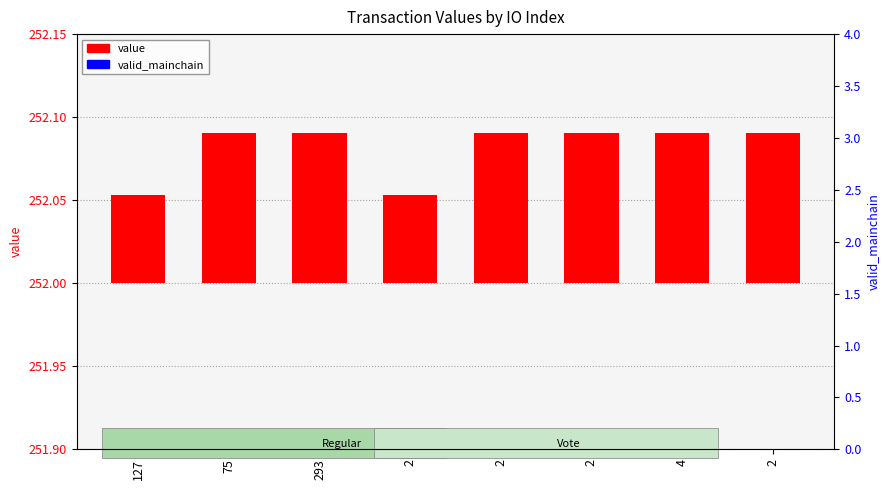

Are the bars grouped side by side (vs. stacked)?

Yes